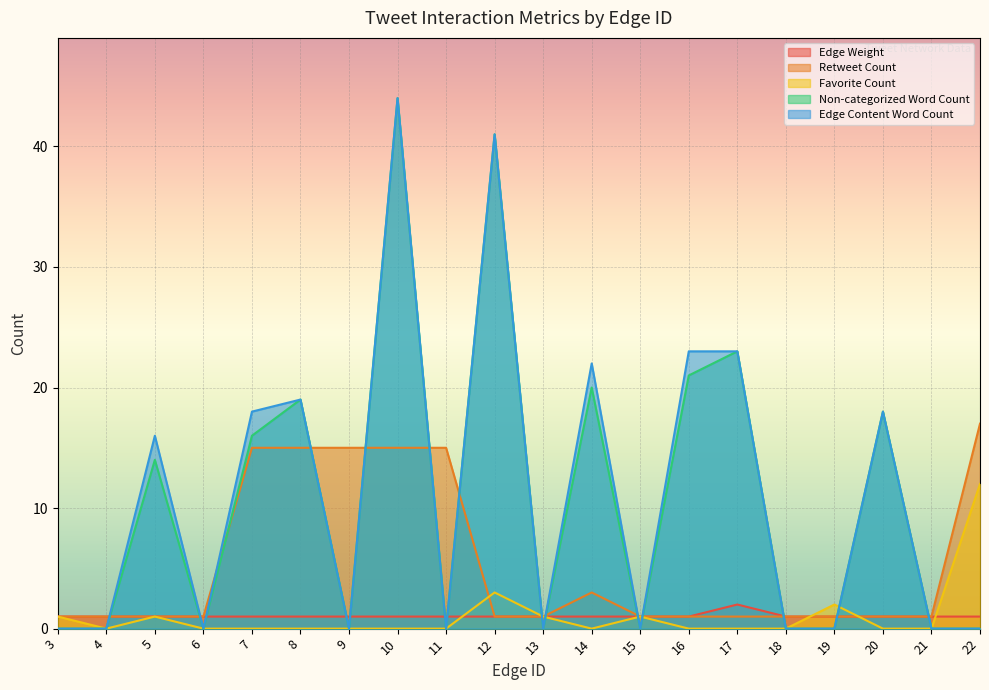

Reading left to right, what are all the values shown in this chart?

Edge Weight: 1	1	1	1	1	1	1	1	1	1	1	1	1	1	2	1	1	1	1	1
Retweet Count: 1	1	1	1	15	15	15	15	15	1	1	3	1	1	1	1	1	1	1	17
Favorite Count: 1	0	1	0	0	0	0	0	0	3	1	0	1	0	0	0	2	0	0	12
Non-categorized Word Count: 0	0	14	0	16	19	0	44	0	41	0	20	0	21	23	0	0	18	0	0
Edge Content Word Count: 0	0	16	0	18	19	0	44	0	41	0	22	0	23	23	0	0	18	0	0